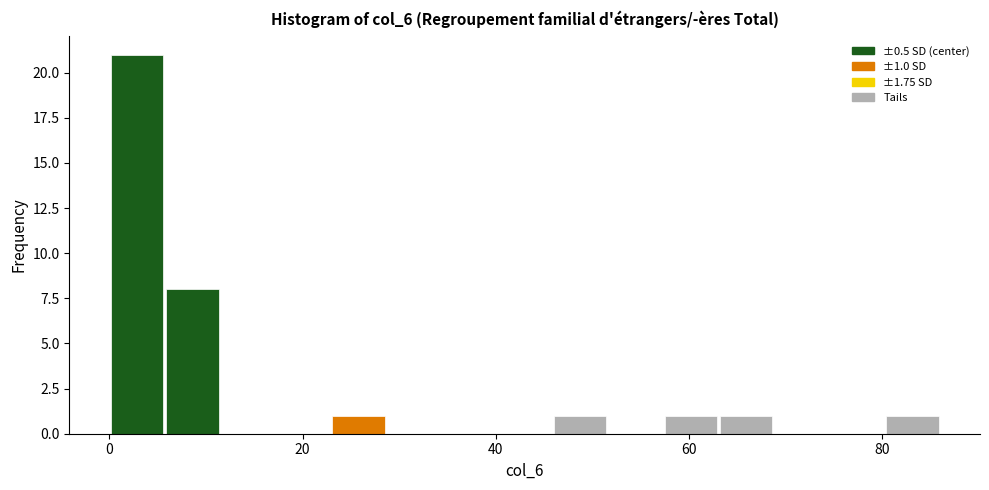

Read against the x-axis, roughly where is the centre of the tallest bar?

2